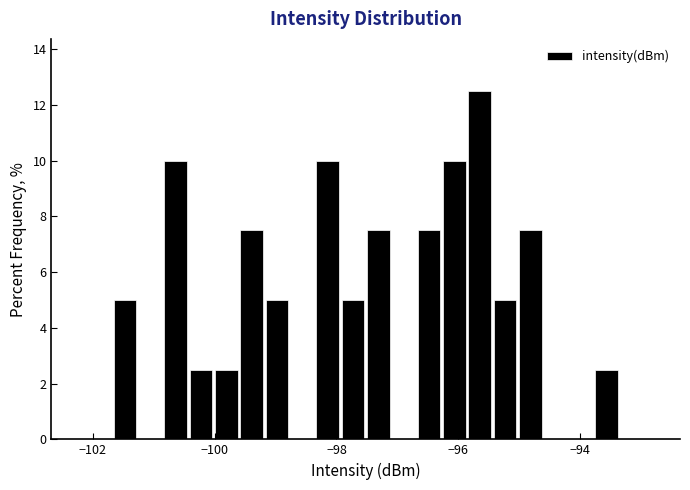

Around what value on the x-axis is the tallest bar? Give the approximate position of its centre, as read against the axis.

-95.6